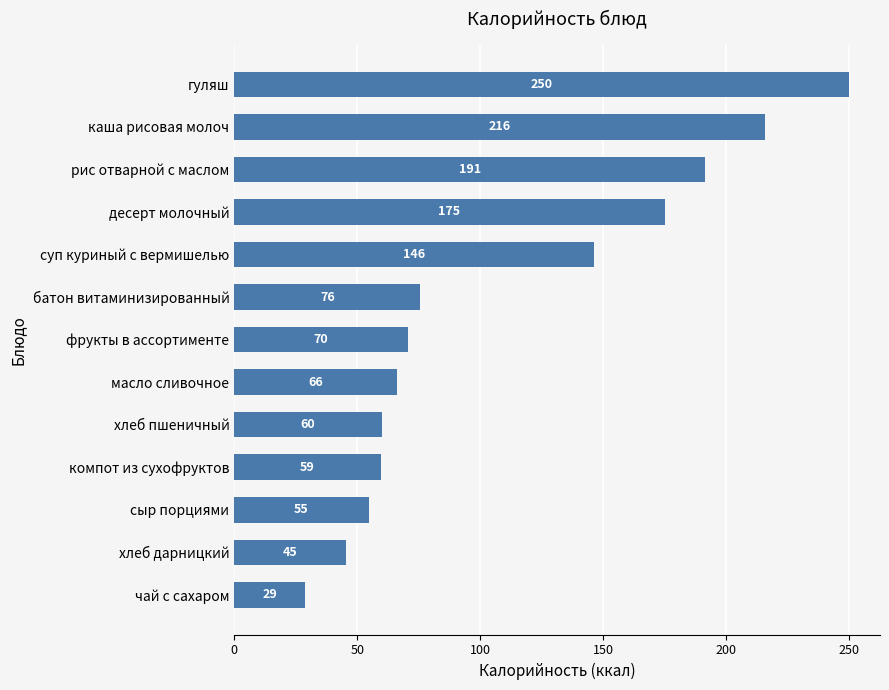

The value at сыр порциями is 28.3. True or false?

False